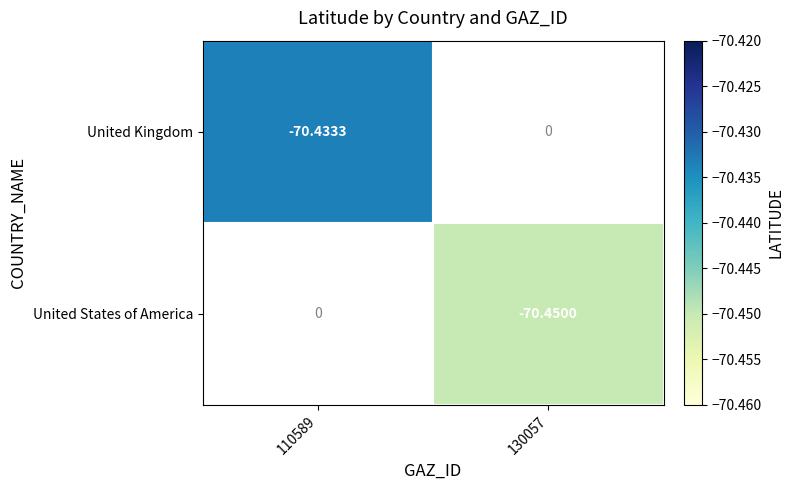

The value of United States of America at 130057 is -27.3. True or false?

False